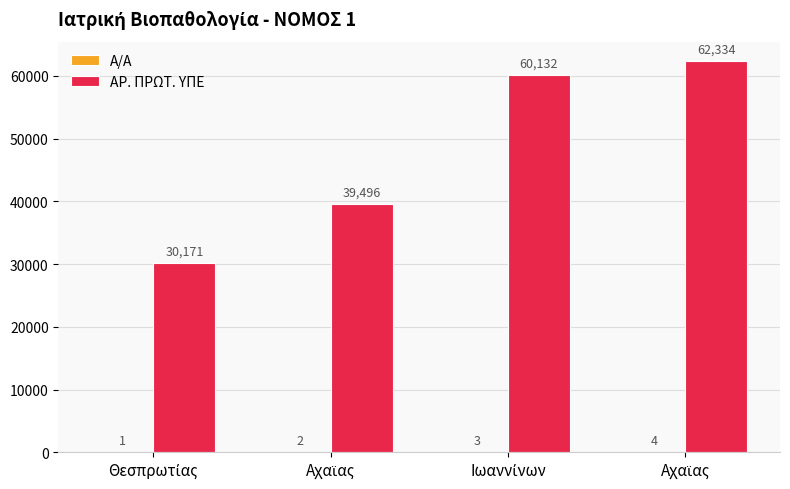

Reading right to left, transcribe all the data shown in this chart.

Α/Α: 4	3	2	1
ΑΡ. ΠΡΩΤ. ΥΠΕ: 62334	60132	39496	30171